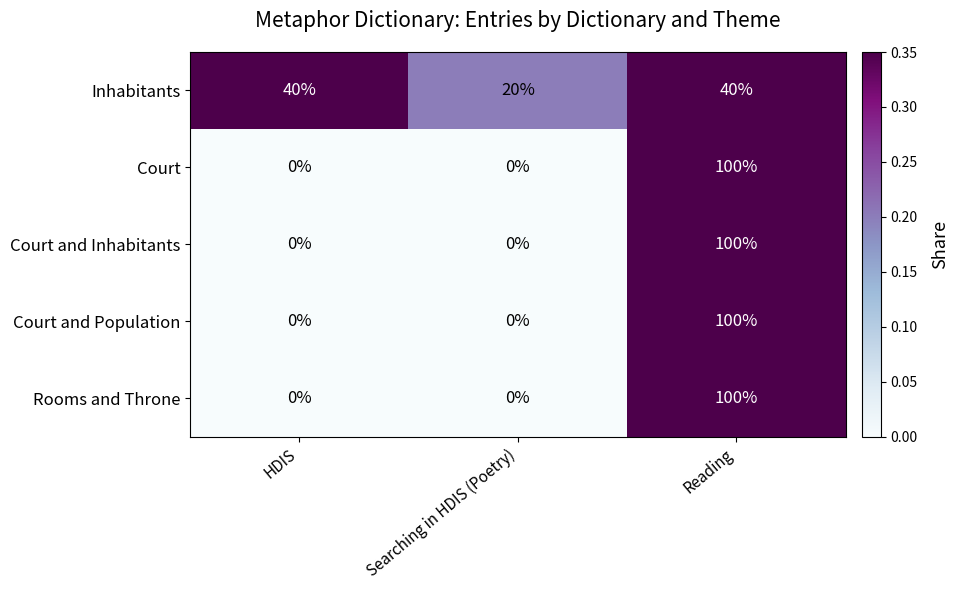

At which category is the sum across all series the highest?

Reading